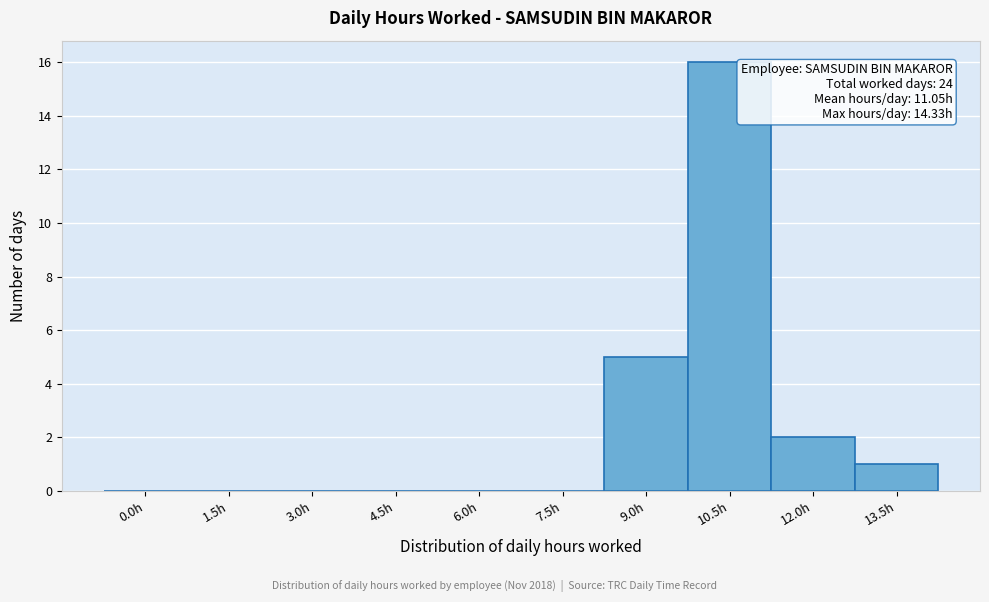

Reading left to right, what are all the values shown in this chart?

0.0h=0	1.5h=0	3.0h=0	4.5h=0	6.0h=0	7.5h=0	9.0h=5	10.5h=16	12.0h=2	13.5h=1